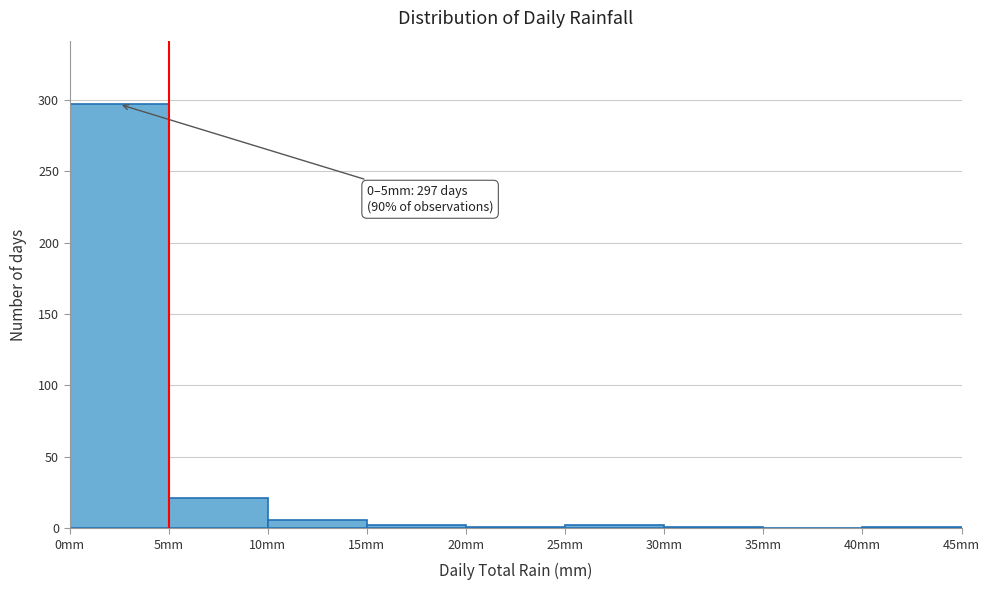

Over which range of the x-axis is the bar tallest?

0 to 5